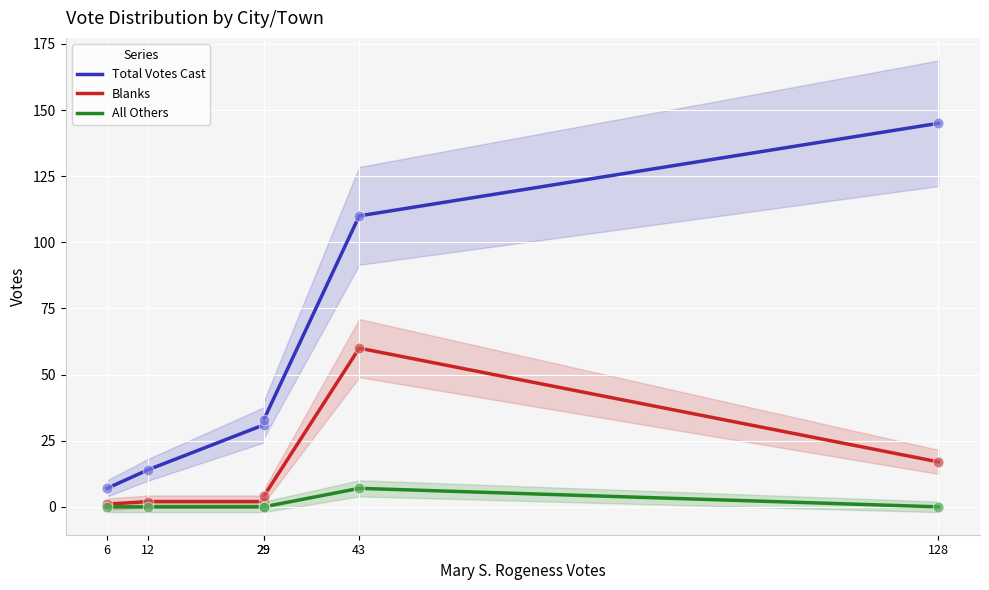

Which series contains the lowest Y value?

All Others